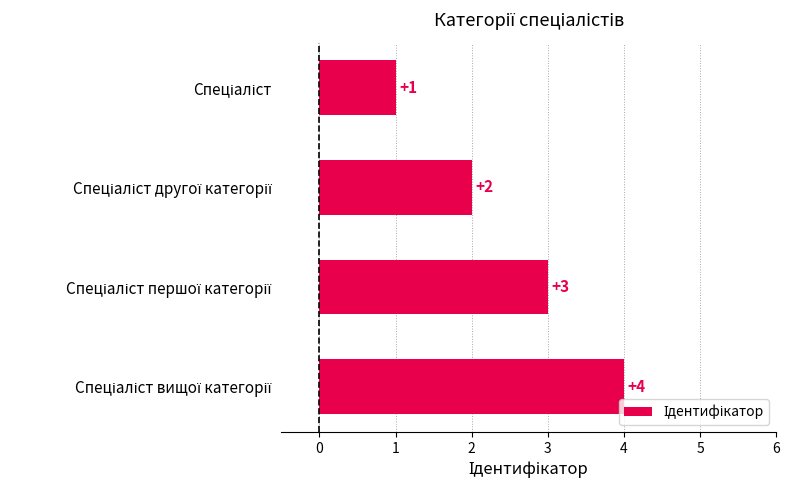

What is the value of the 4th bar from the top?

4